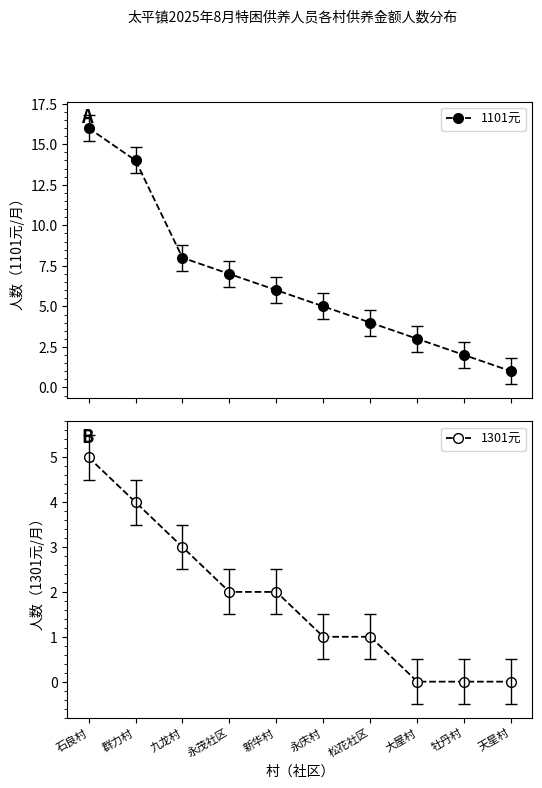

At which label does 1301元 reach its peak?

石良村